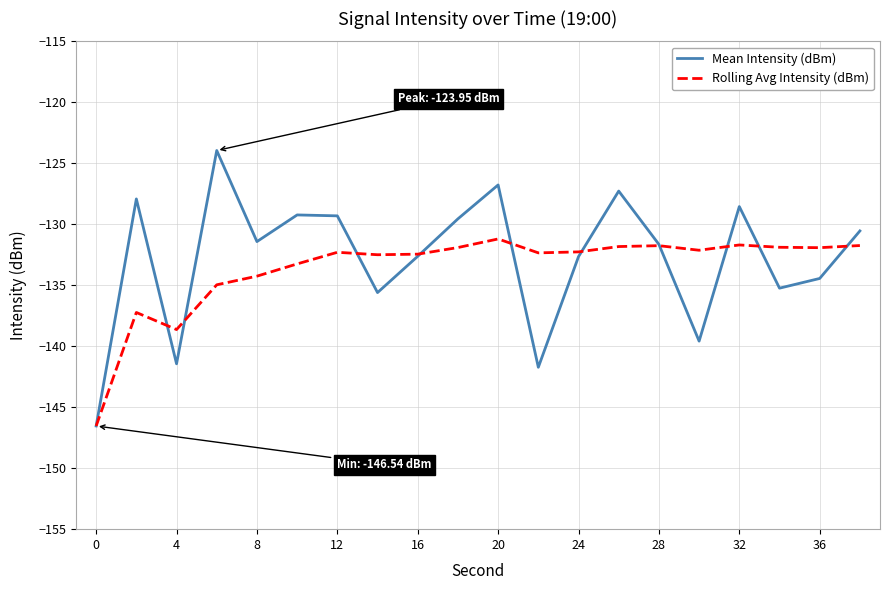

Which series has the widest spread of values?

Mean Intensity (dBm)